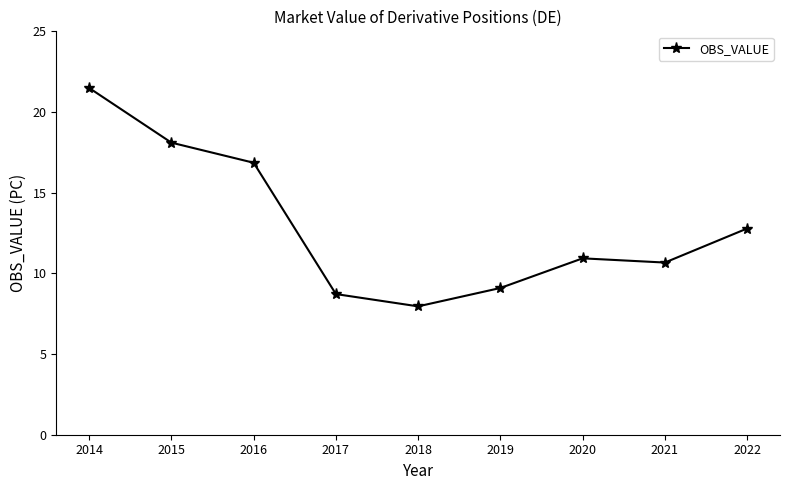

True or false: the data shows 7.8 at 2015.

False